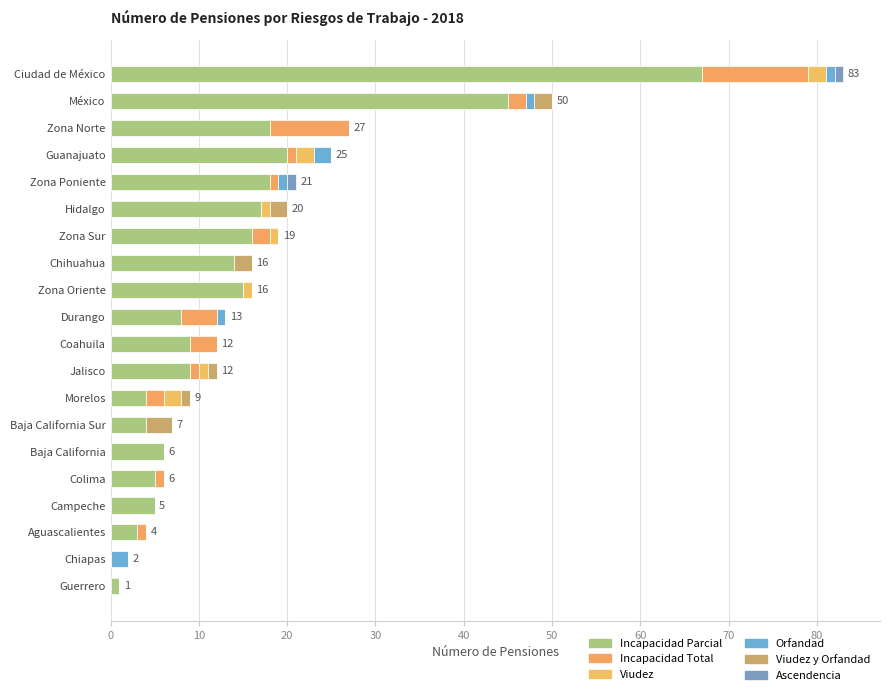

What is the difference between the maximum and second lowest values in the Viudez series?

2